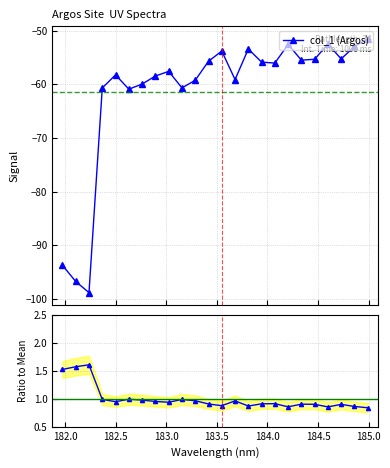

What is the minimum value for col_1 (Argos)?

-98.8